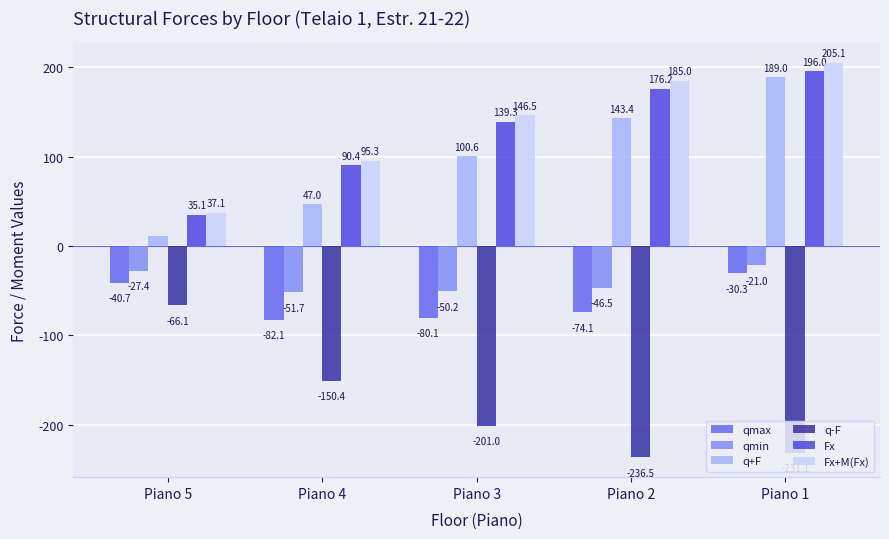

What is the value of the Fx bar at the 5th from the left?

196.0